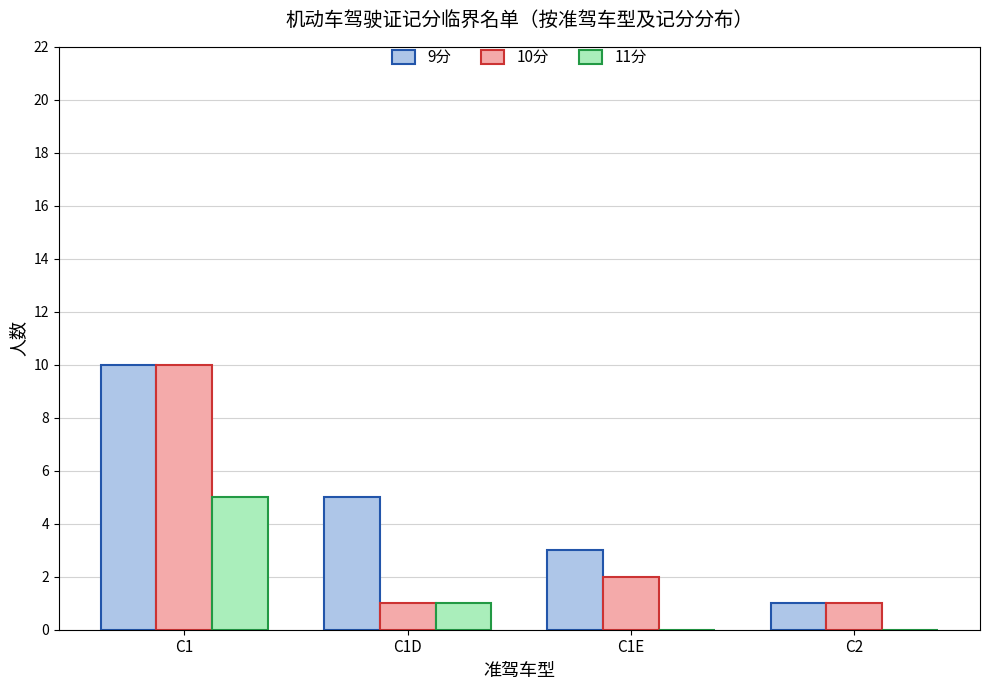

What is the total value across all series at C1E?

5